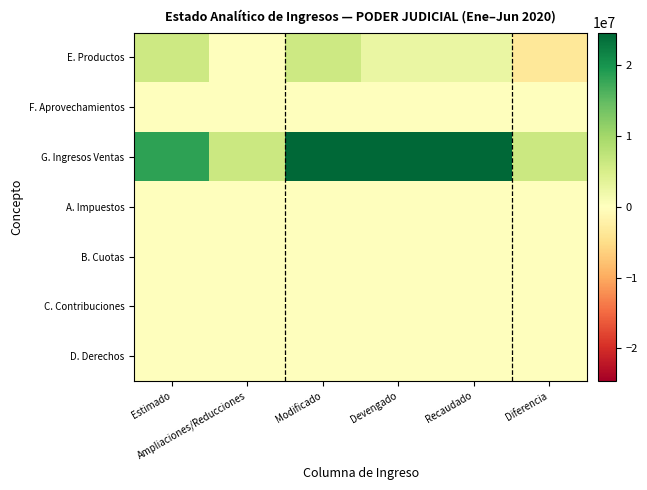

At how many categories does at least one series exceed 19268065?

3